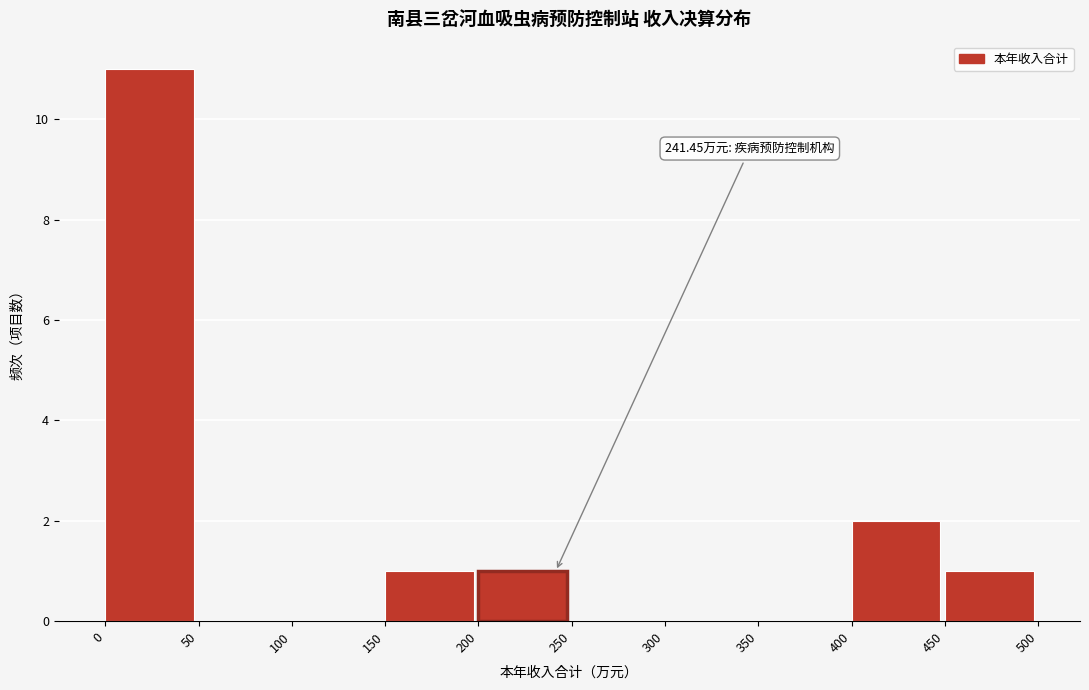

Which range on the x-axis has the tallest bar?

0 to 50